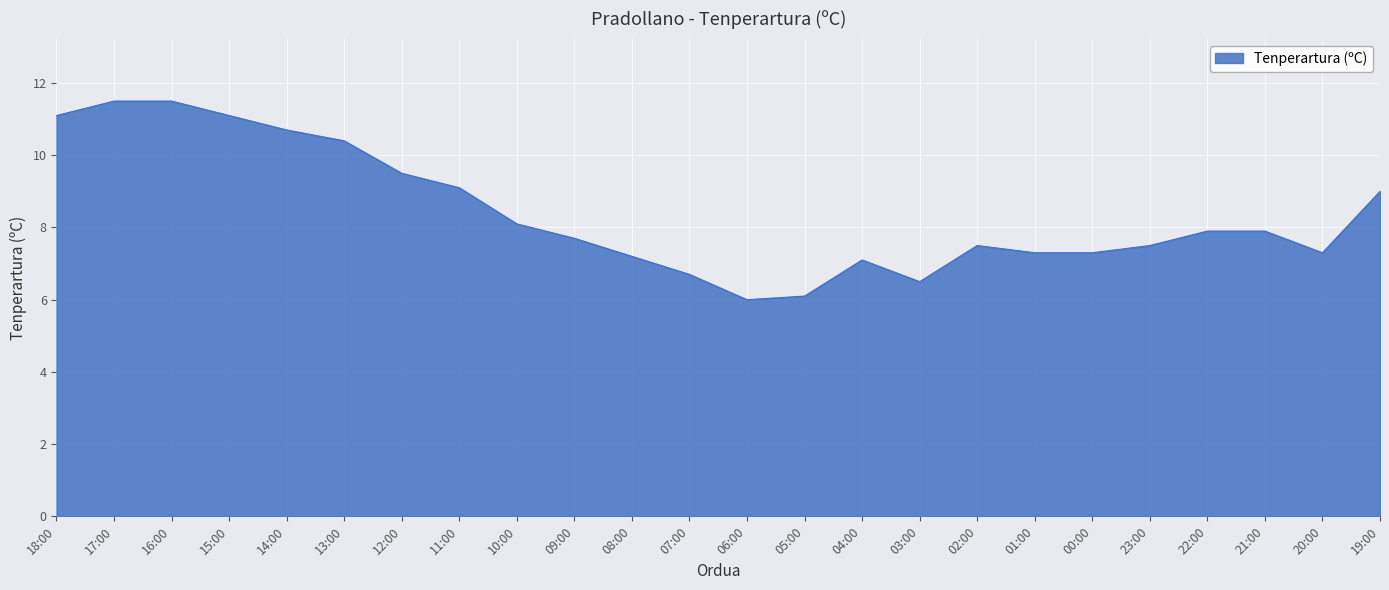

What is the difference between the values at 13:00 and 04:00?

3.3